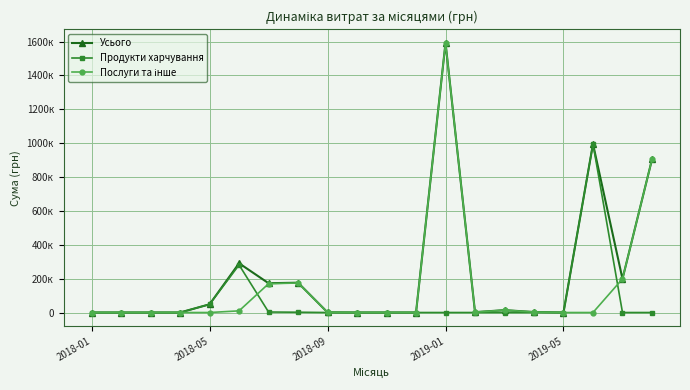

Does the chart have visible grid lines?

Yes